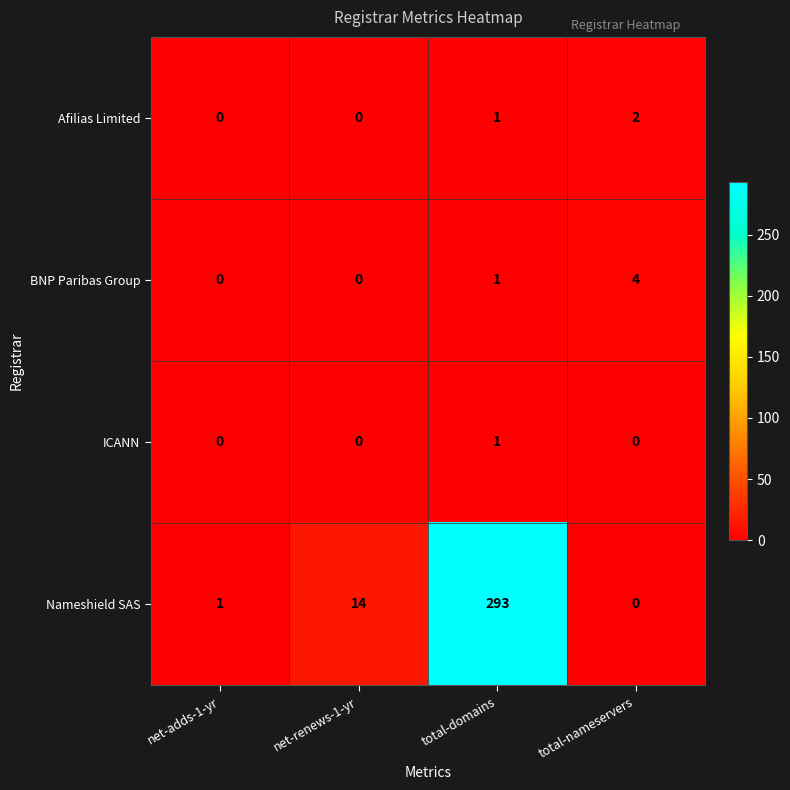

List the series in order of their peak value, lowest first.

ICANN, Afilias Limited, BNP Paribas Group, Nameshield SAS